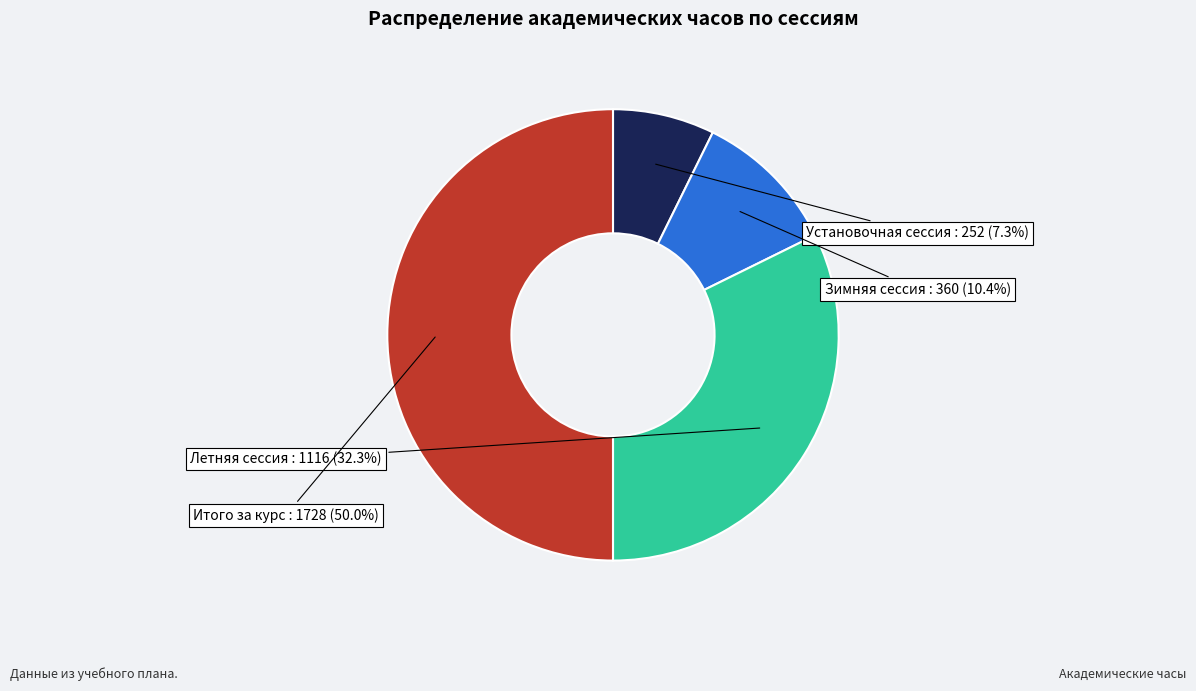

How many slices are in this pie chart?

4